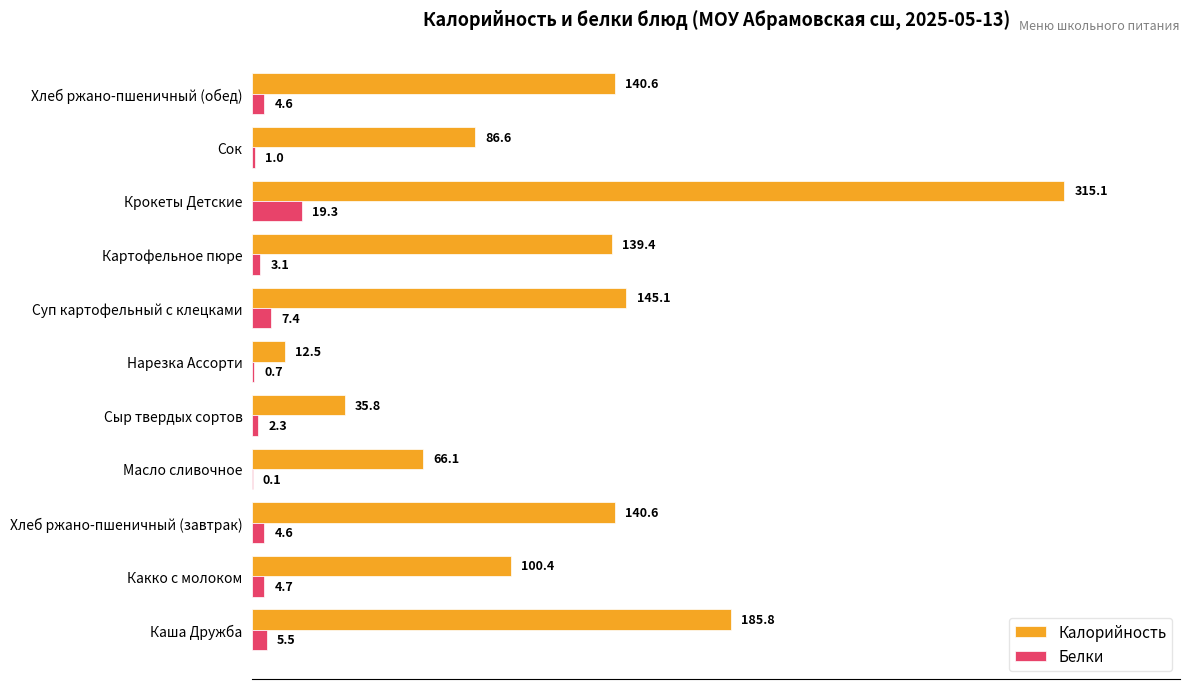

What is the sum of the Калорийность values at Масло сливочное and Какко с молоком?

166.5